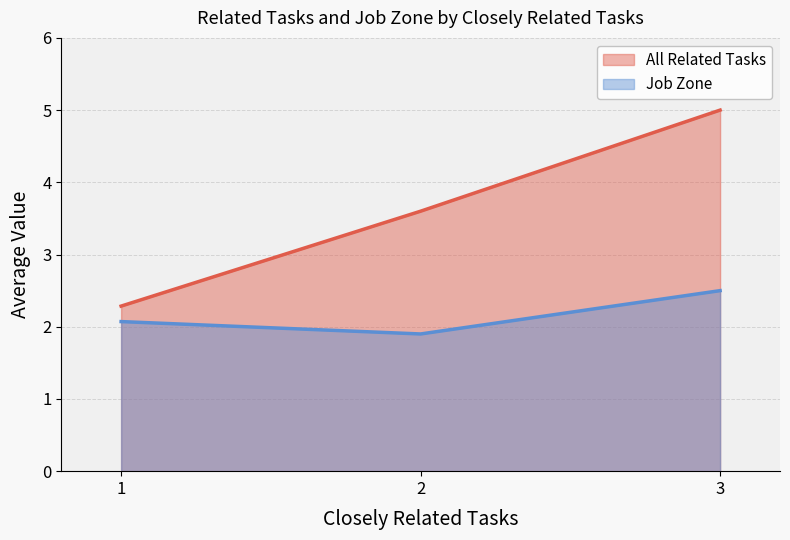

Does the chart have visible grid lines?

Yes